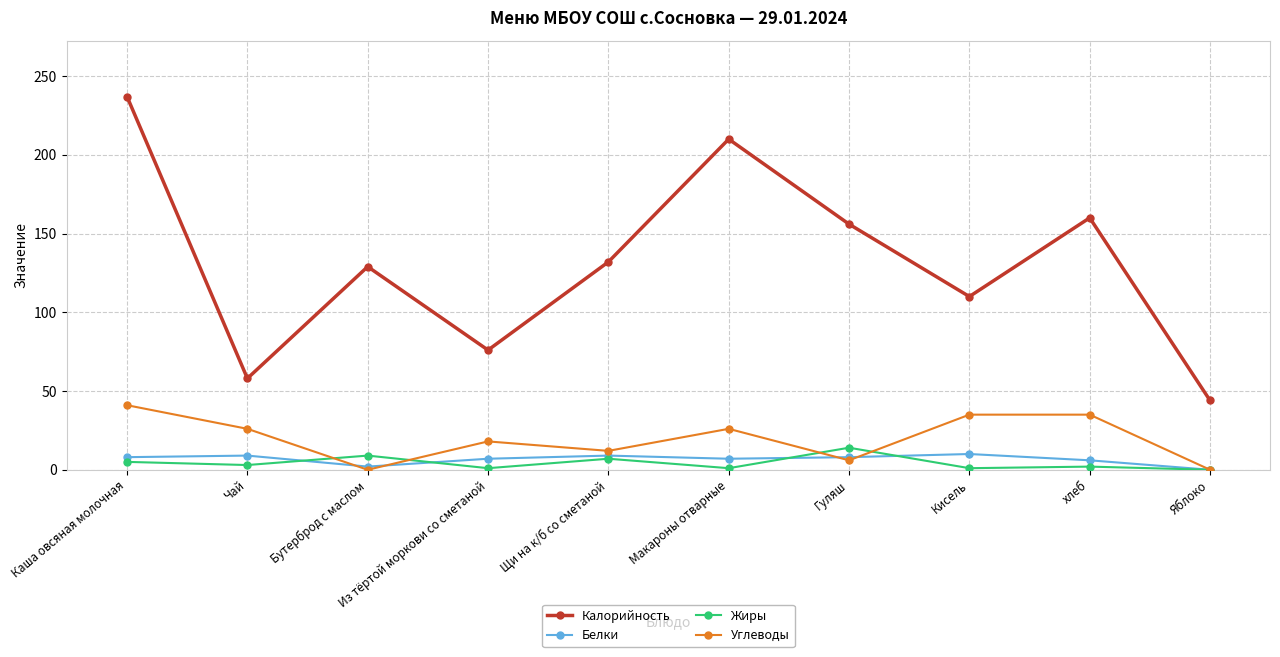

True or false: Калорийность and Жиры cross at least once.

False